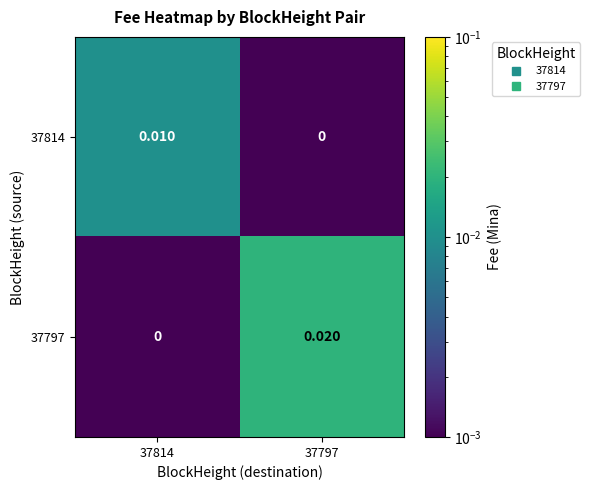

Is the value of 37797 at 37797 greater than the value of 37814 at 37797?

Yes